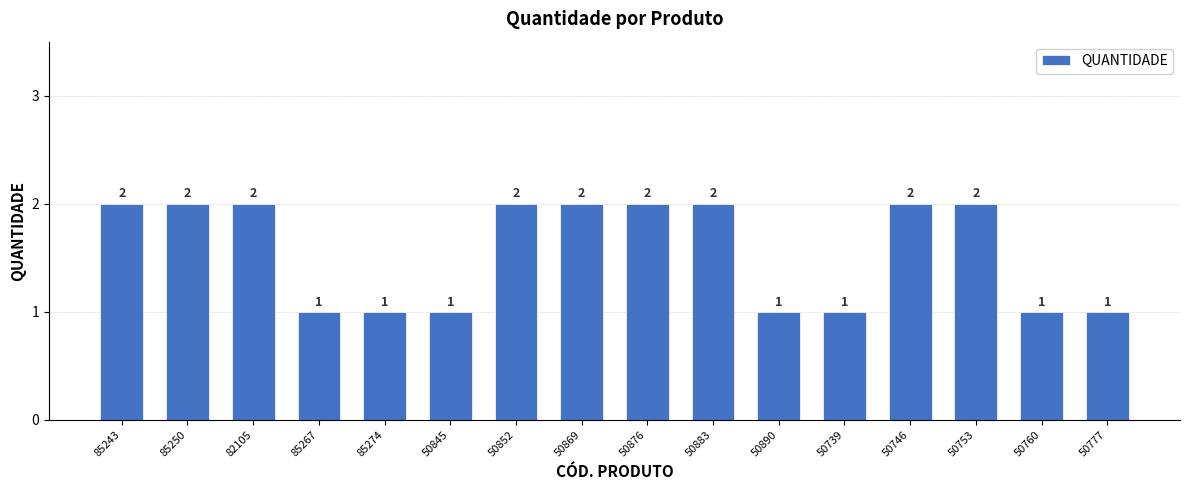

How many bars are there in total?

16